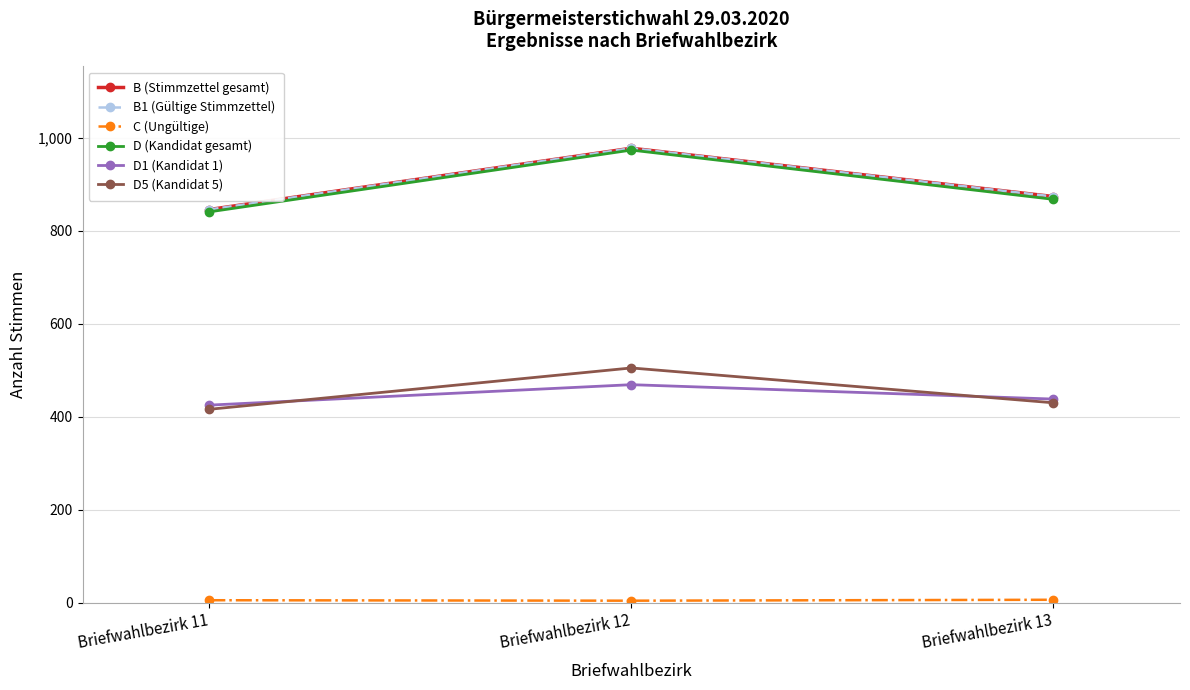

Is this an area chart (filled region under the line)?

No